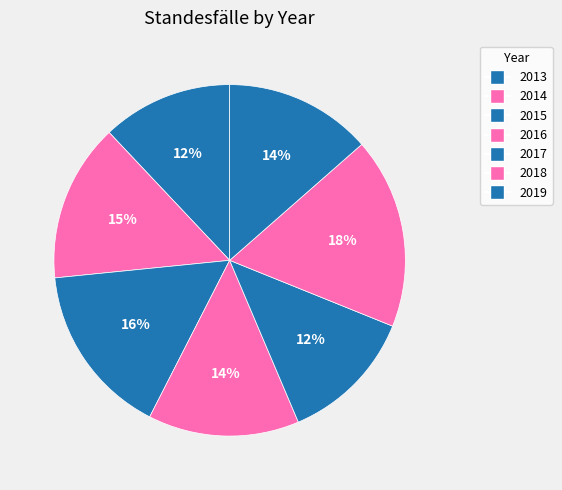

Approximately how many times larger is the value at 2013 compared to 2015?

0.8